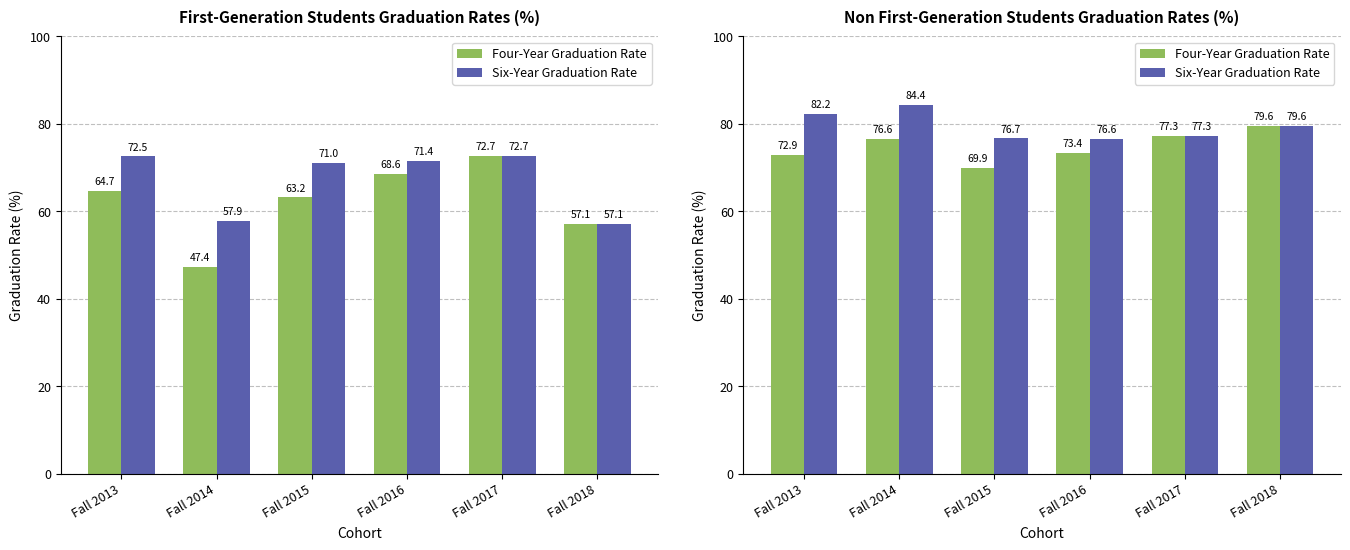

What is the highest value of the Four-Year Graduation Rate series?

79.6